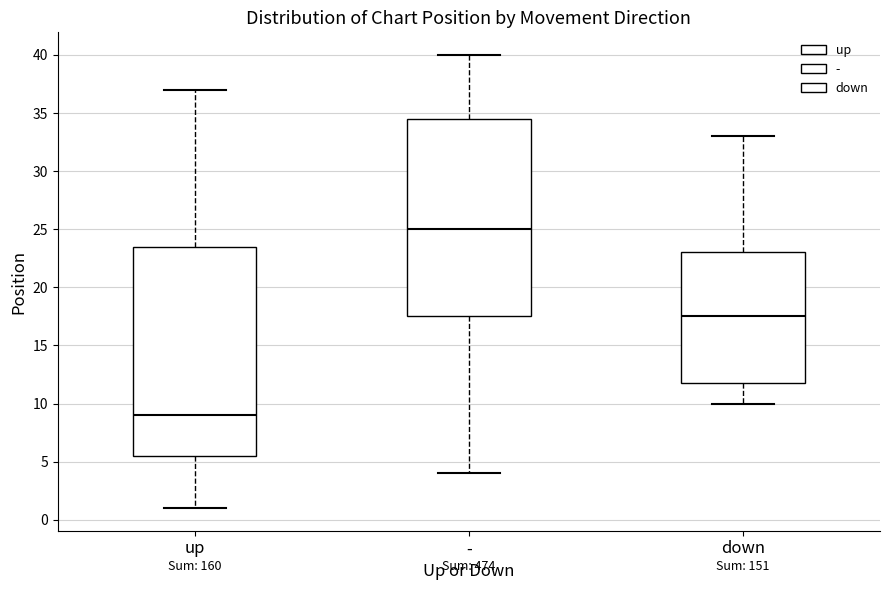

Reading left to right, read every box against the y-axis: the position of its median line, the range the box covers, and the ends of its whiskers. The values are not printed on the chart, so give them approximately, as read against the axis.

up: median 9.0, box 5.5 to 23.5, whiskers 1.0 to 37.0
-: median 25.0, box 17.5 to 34.5, whiskers 4.0 to 40.0
down: median 17.5, box 12.0 to 23.0, whiskers 10.0 to 33.0